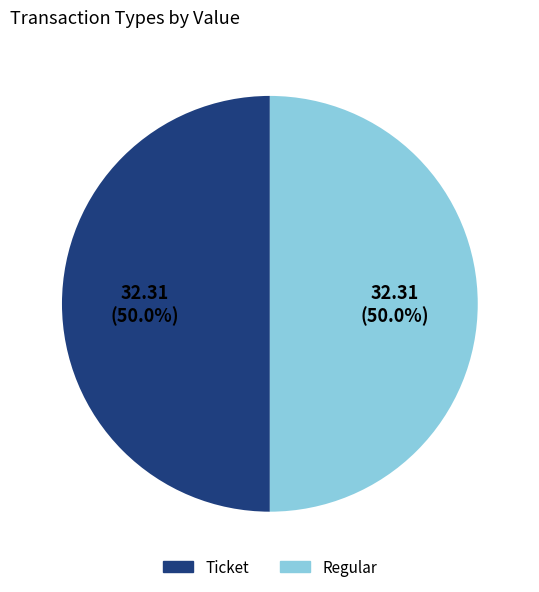

Combined, what portion of the pie is Regular and Ticket?

100.0%